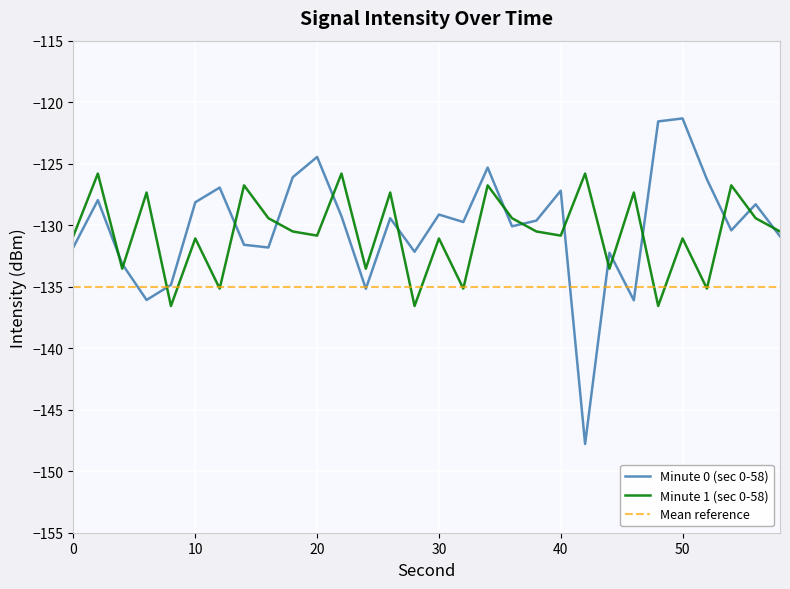

True or false: Minute 1 (sec 0-58) and Minute 0 (sec 0-58) intersect in this chart.

True